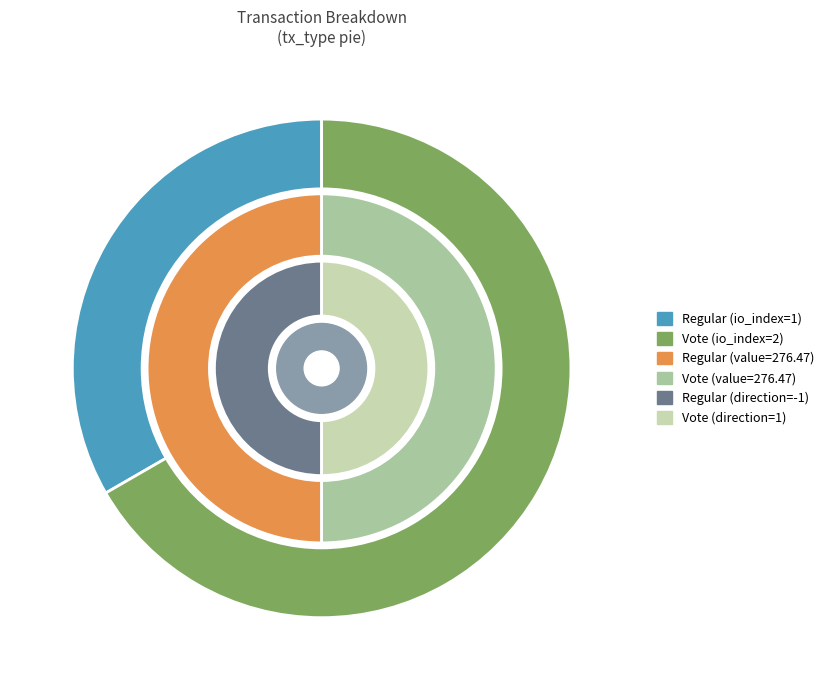

True or false: Regular accounts for 48% of the total.

False